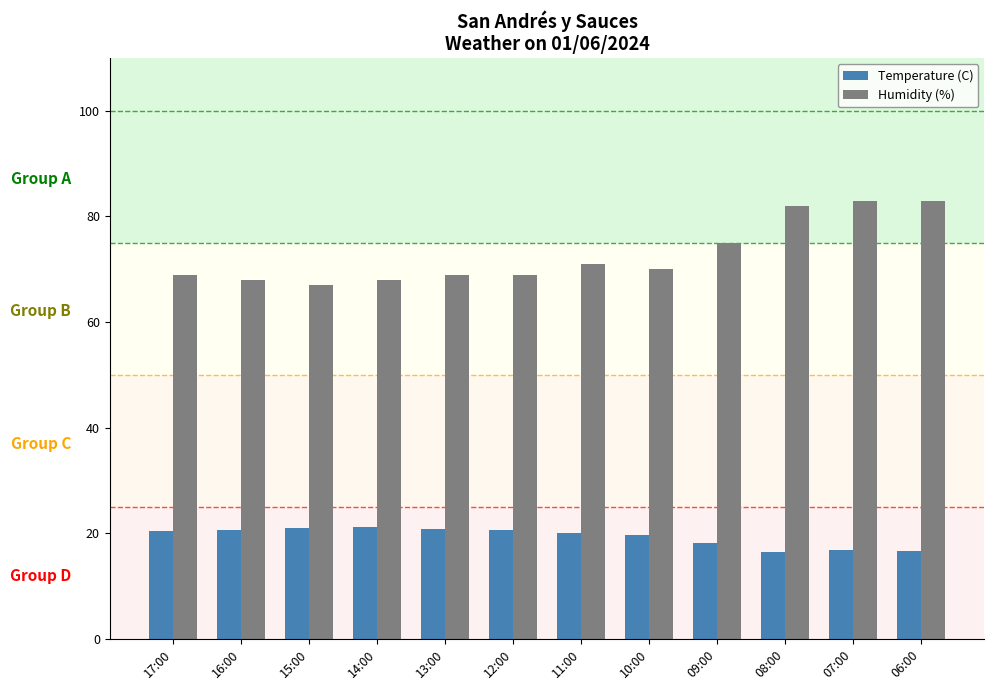

Which series has the largest range (max minus min)?

Humidity (%)